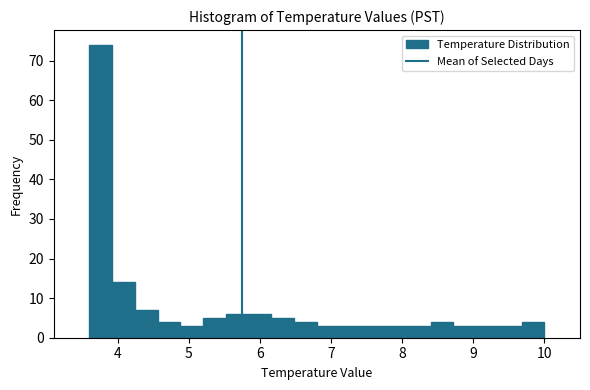

Around what value on the x-axis is the tallest bar? Give the approximate position of its centre, as read against the axis.

3.8